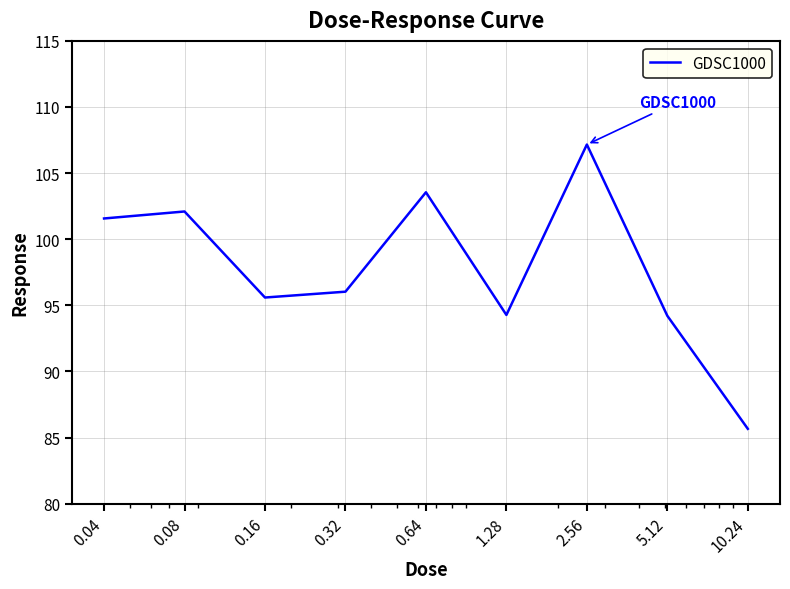

What is the difference between the maximum and minimum values?

21.5